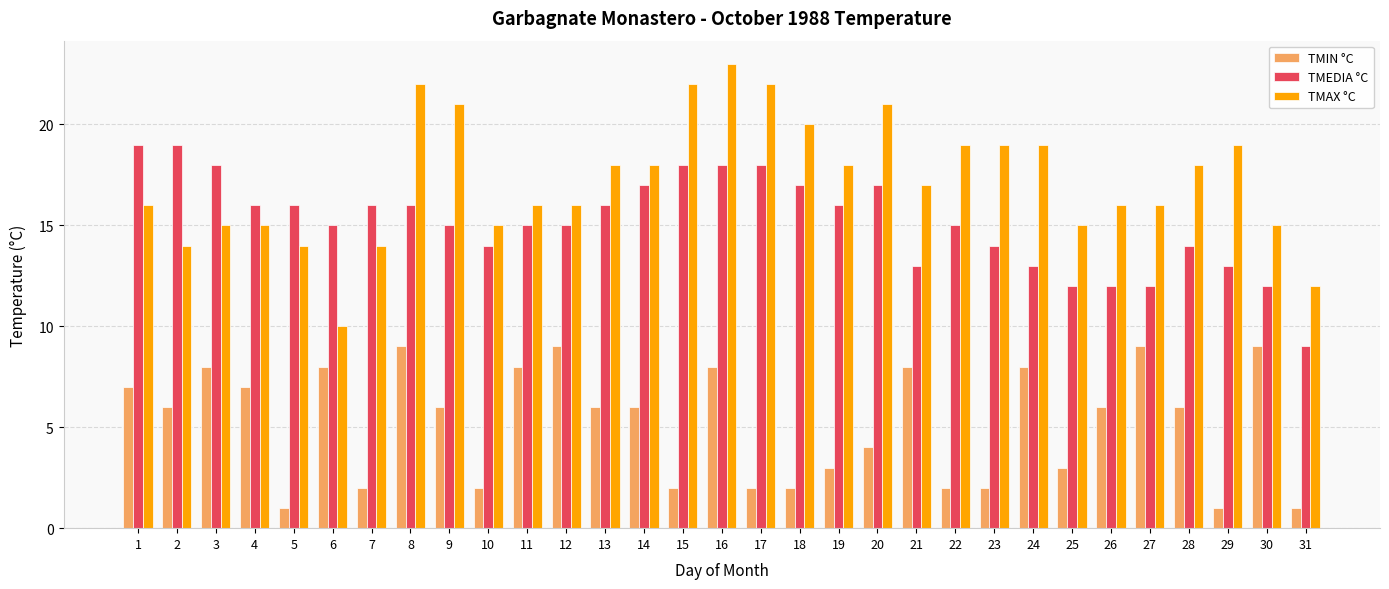

Which series changed the most between 15 and 29?

TMEDIA °C